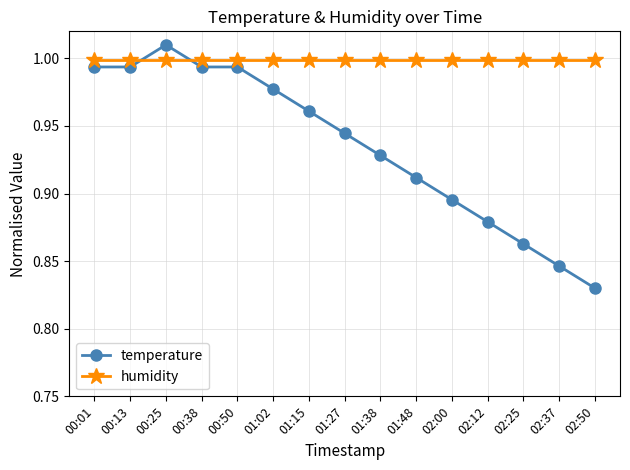

Is the value of humidity at 02:12 greater than the value of temperature at 00:01?

Yes